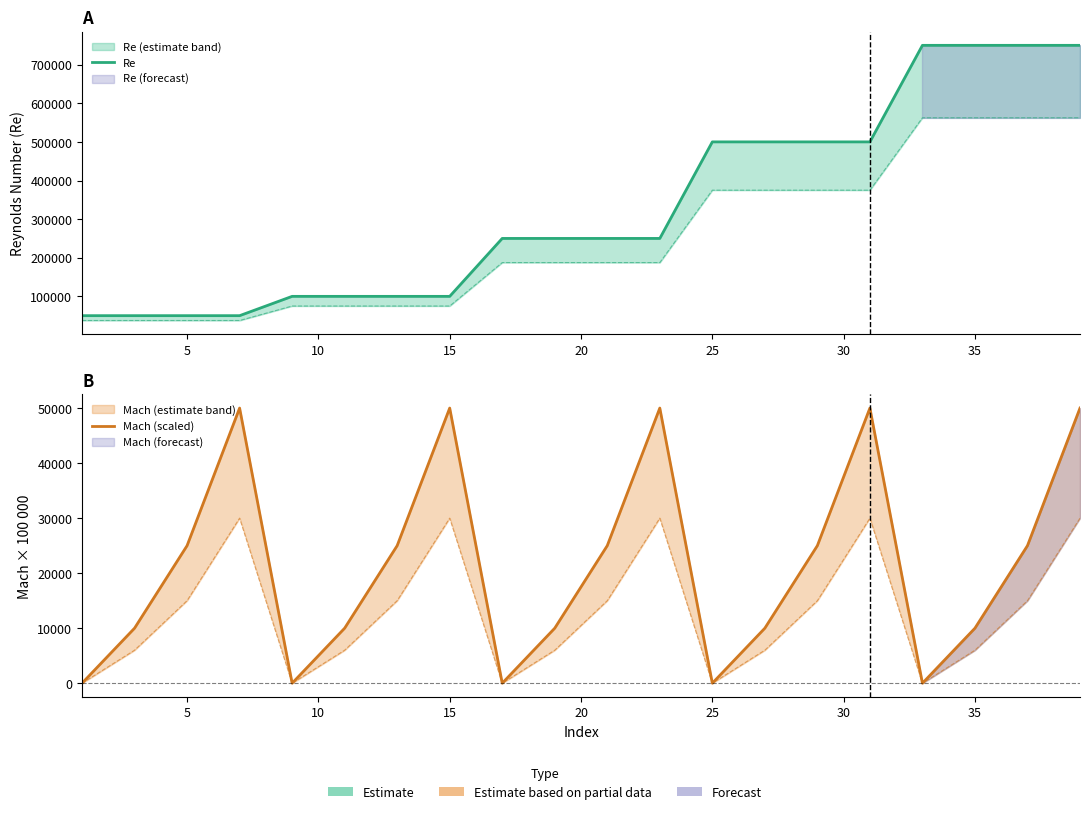

How many lines are shown in the chart?

2